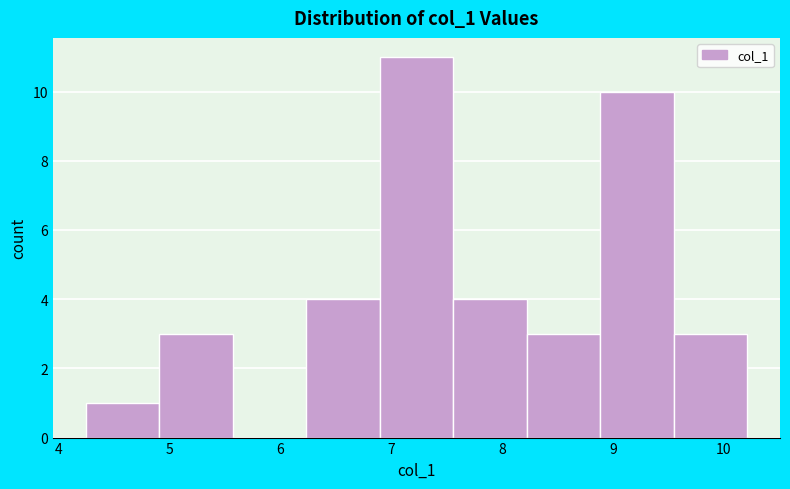

Over which range of the x-axis is the bar tallest?

6.9 to 7.6